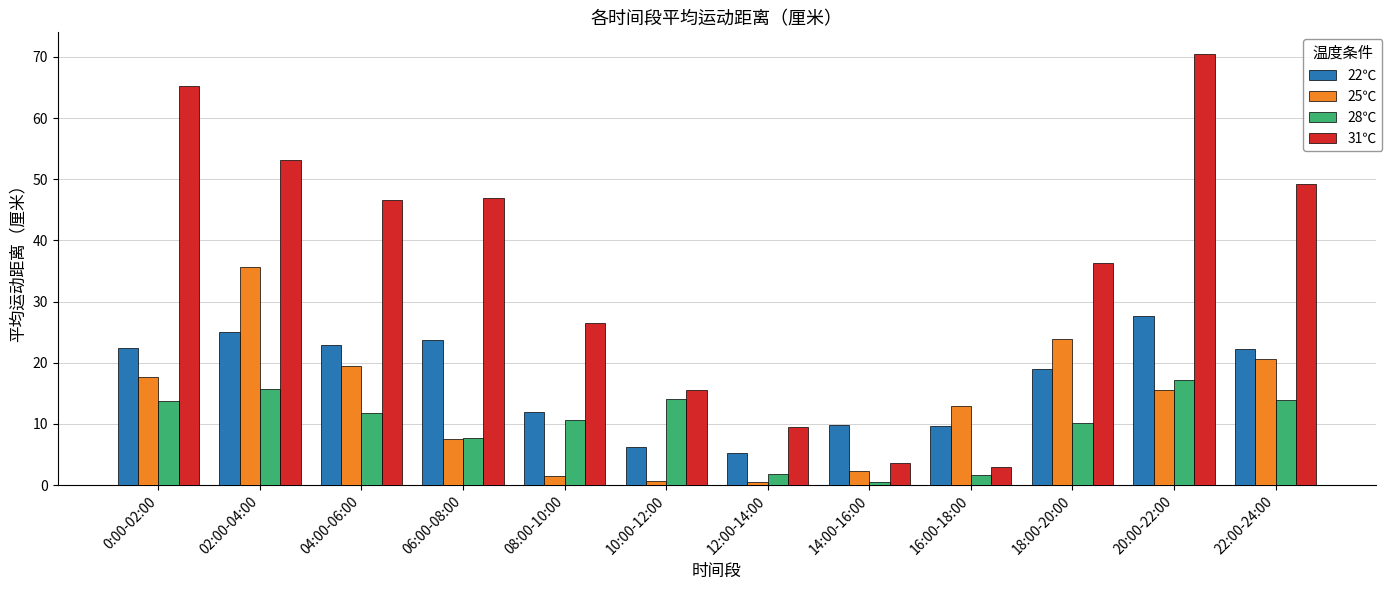

Between 10:00-12:00 and 12:00-14:00, which series saw the biggest shift?

28℃